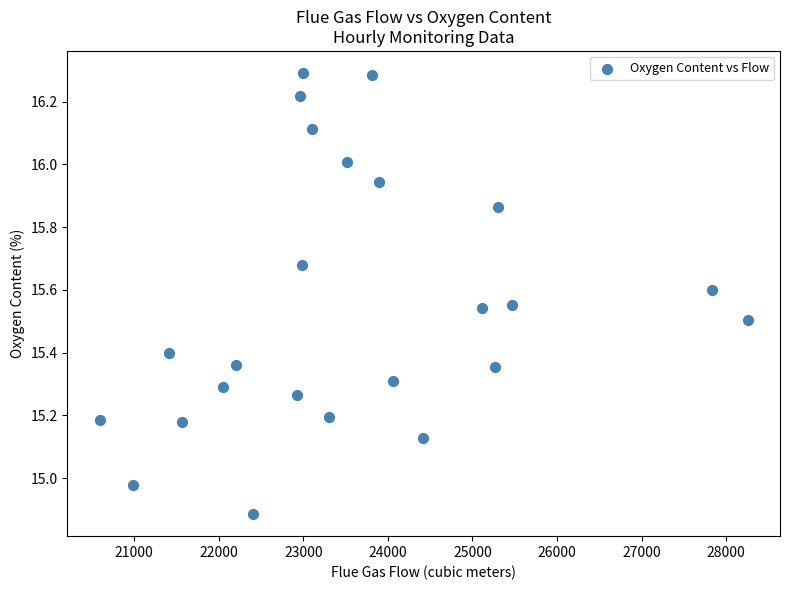

What is the range of X values (max minus min)?

7663.7